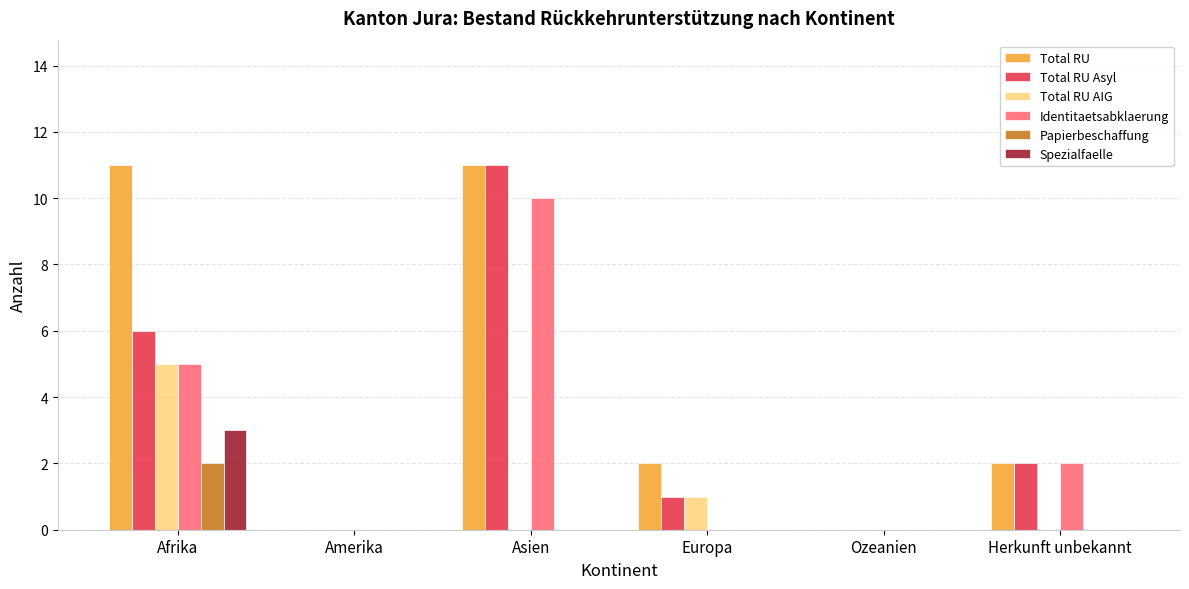

The value of Total RU AIG at Ozeanien is 0. True or false?

True